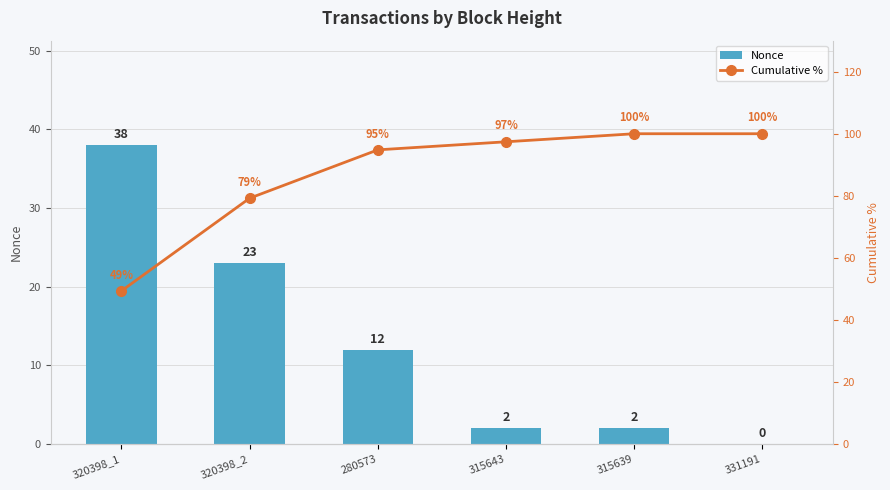

What is the maximum value shown in the chart?

100.0